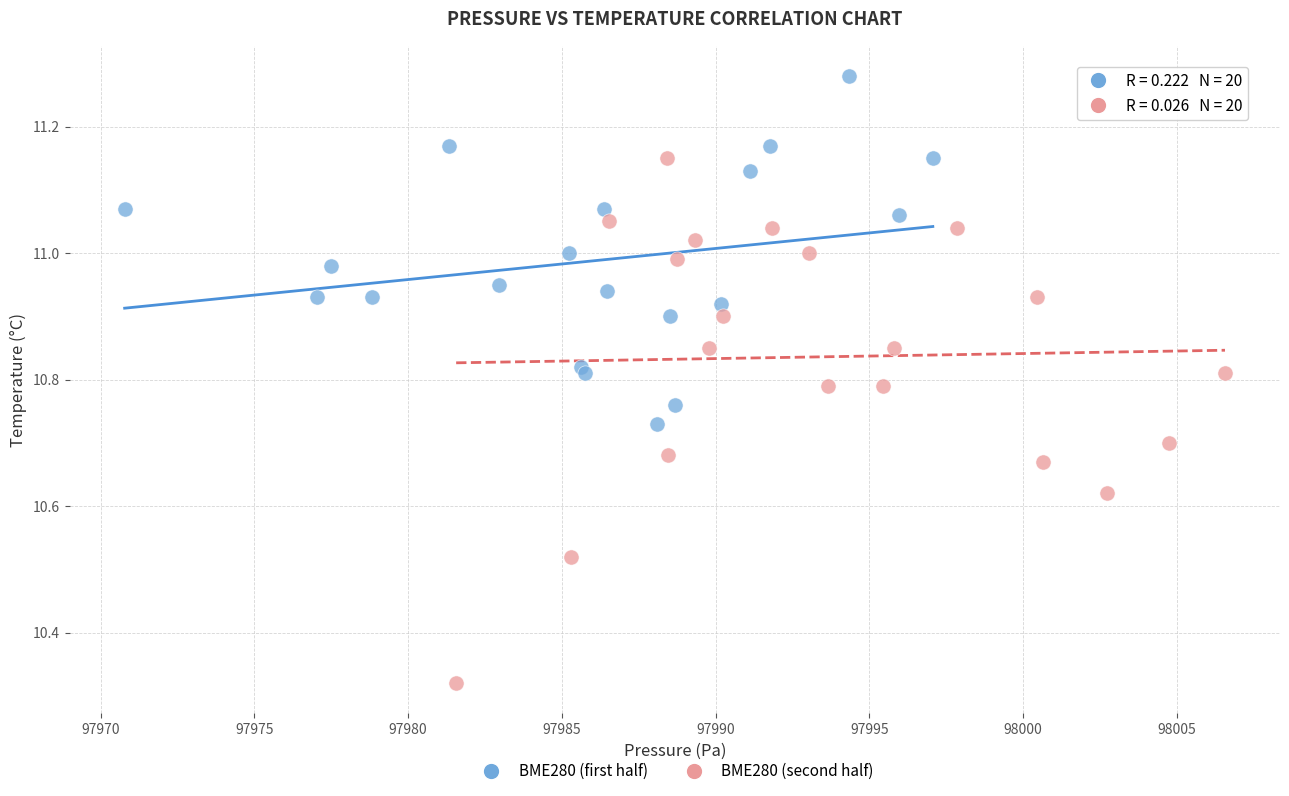

Which series has the largest Y range (max minus min)?

BME280 (second half)